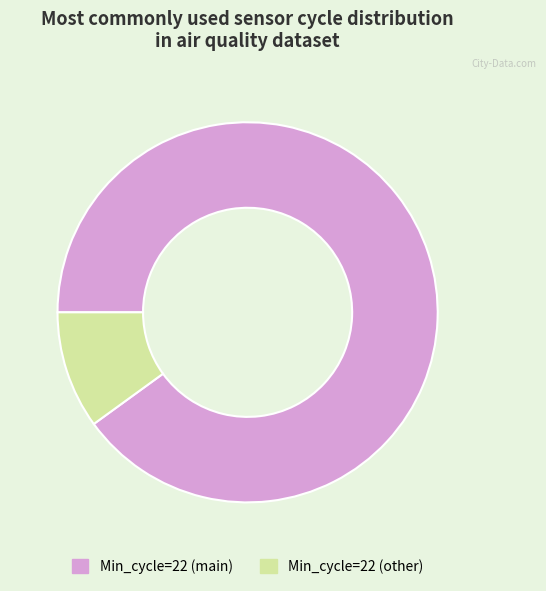

How many slices are in this pie chart?

2